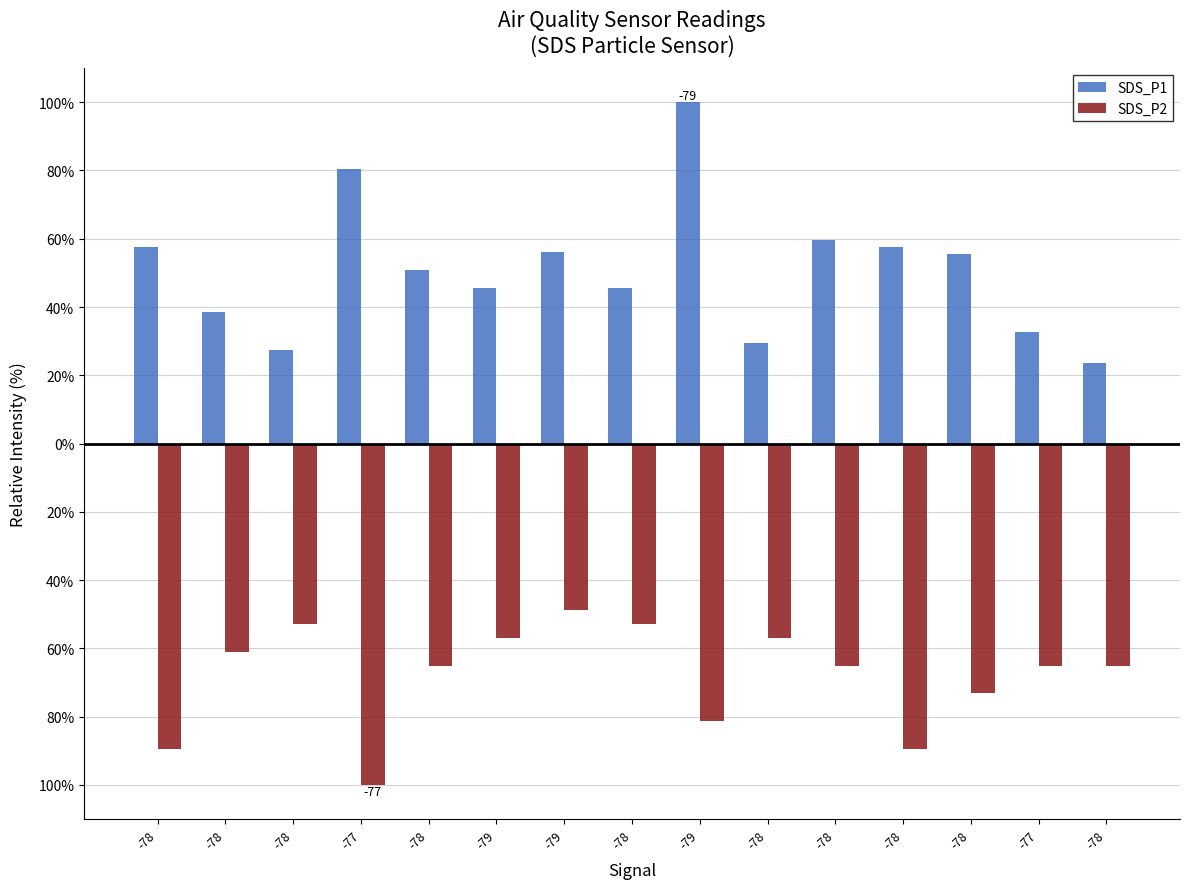

Rank the series at -79 from lowest to highest value.

SDS_P2, SDS_P1